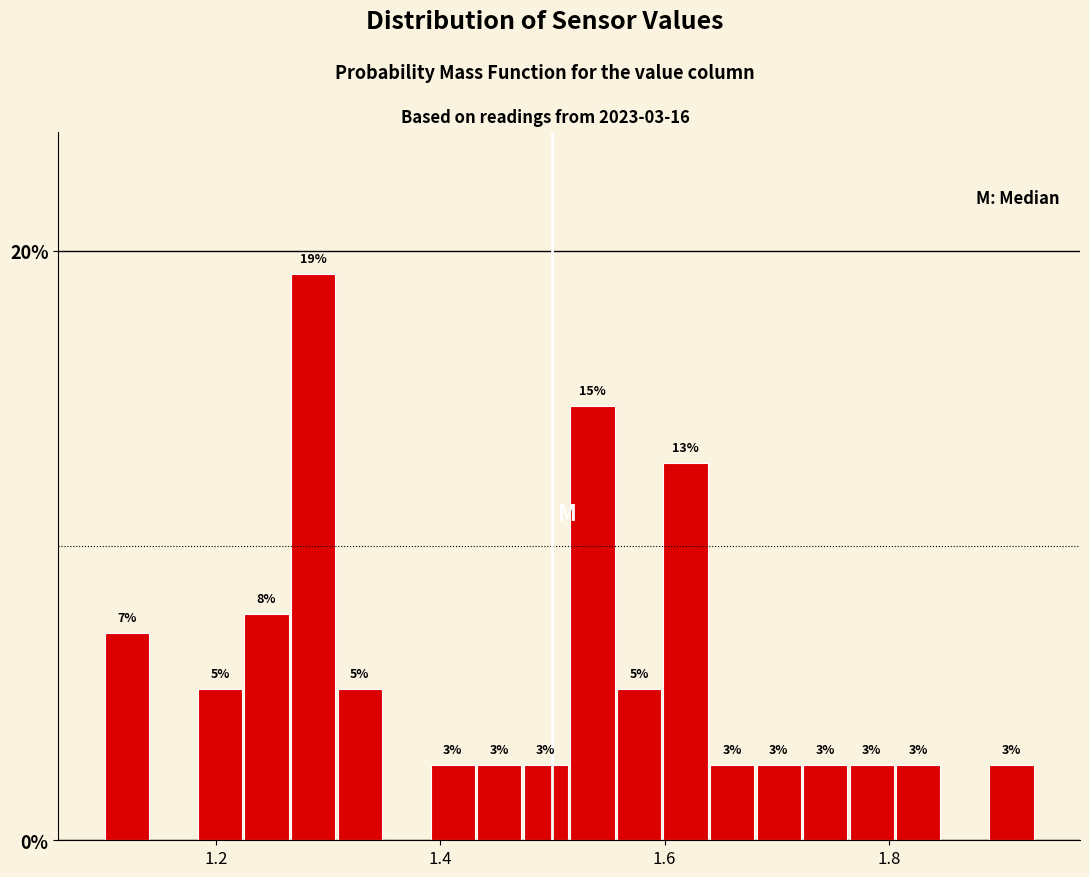

Read against the x-axis, roughly where is the centre of the tallest bar?

1.28